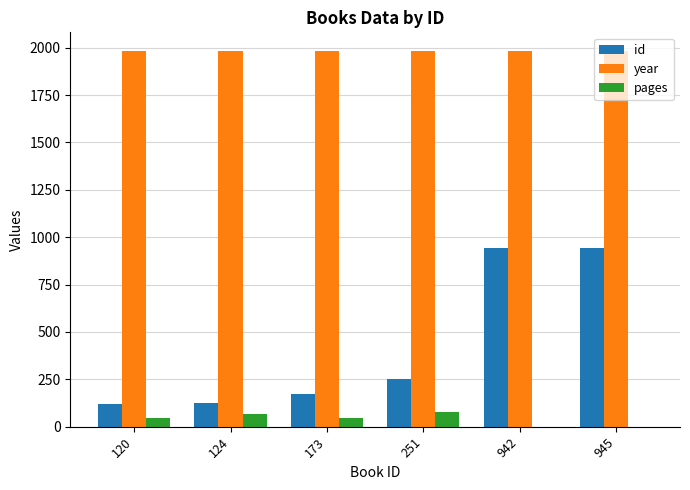

Count the number of data series in this chart.

3